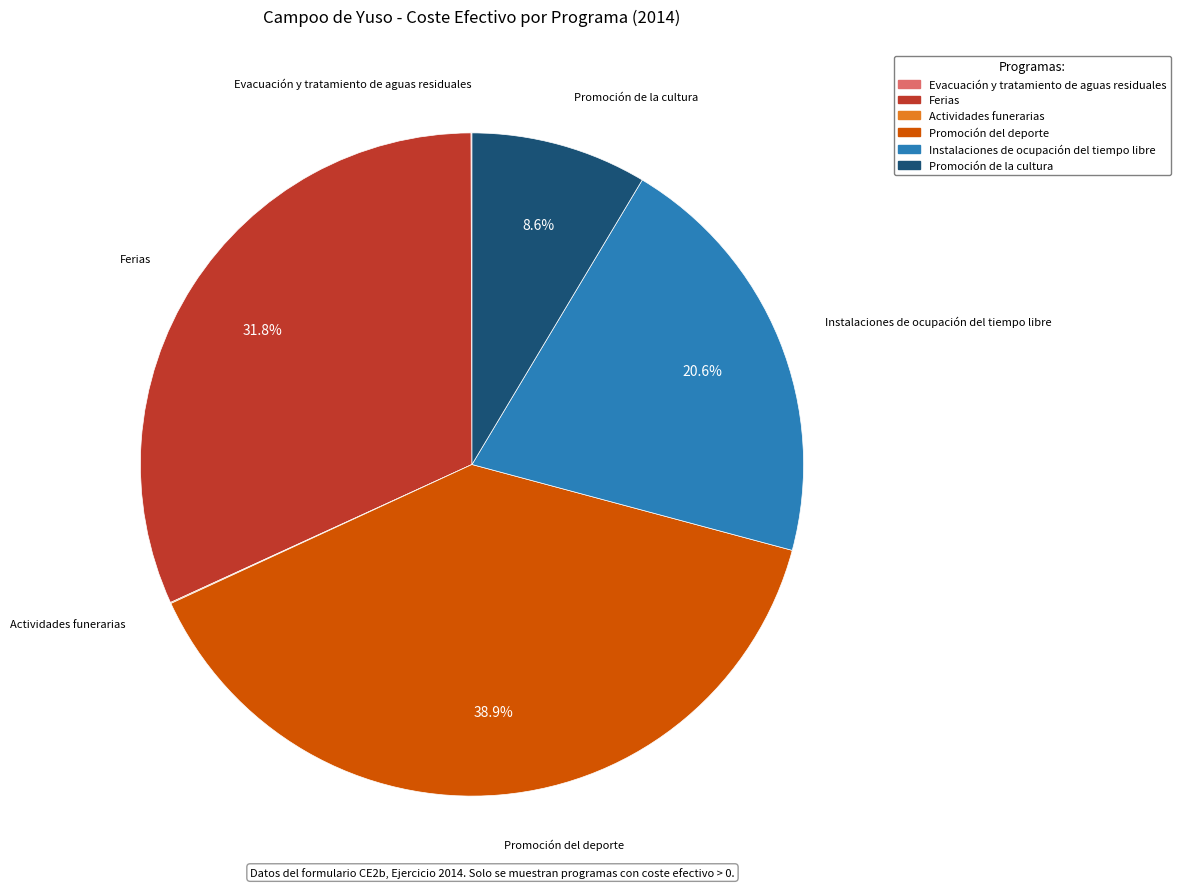

Between Promoción de la cultura and Instalaciones de ocupación del tiempo libre, which is larger?

Instalaciones de ocupación del tiempo libre